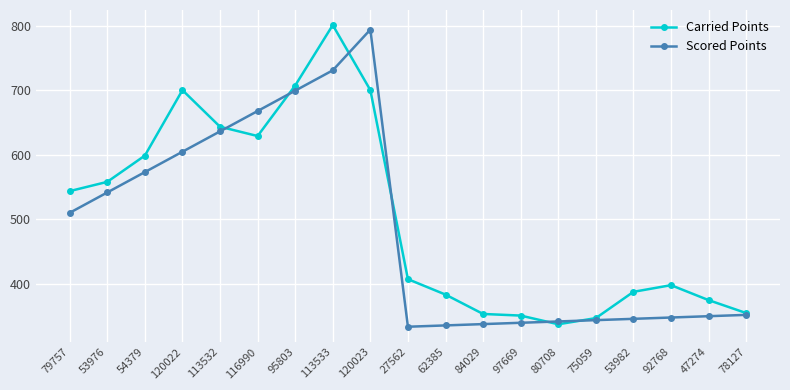

At which category is the sum across all series the highest?

113533